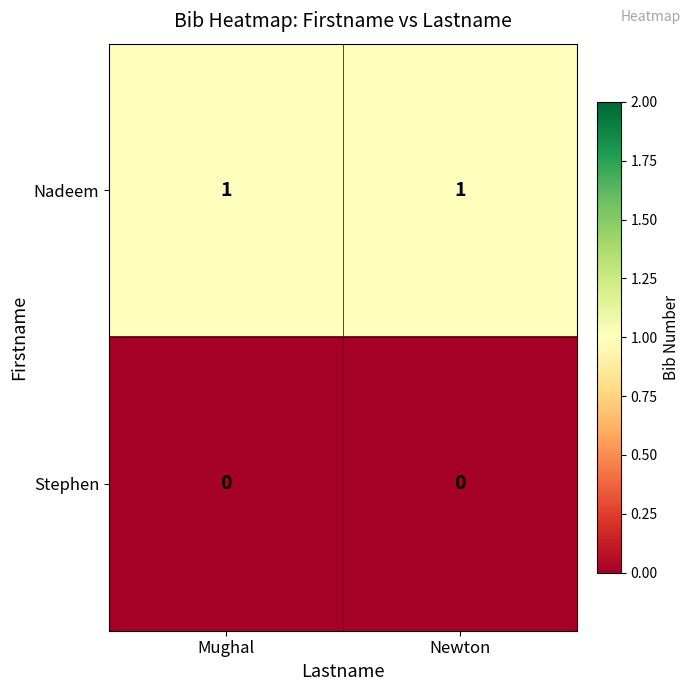

What is the difference between the highest and lowest values at Mughal?

1